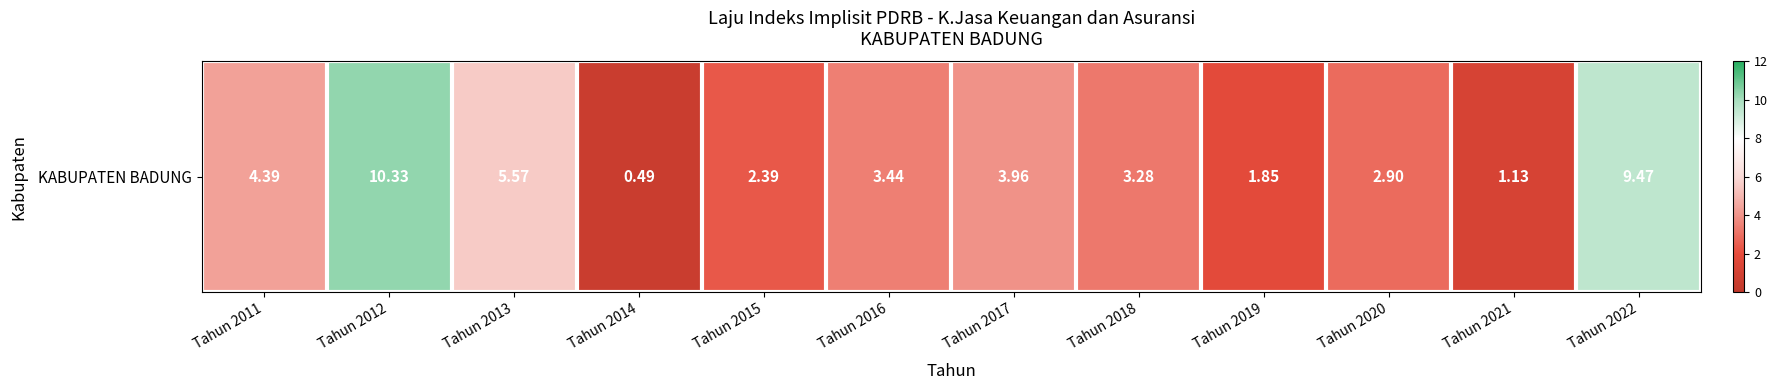

What value does the data have at Tahun 2018?

3.3